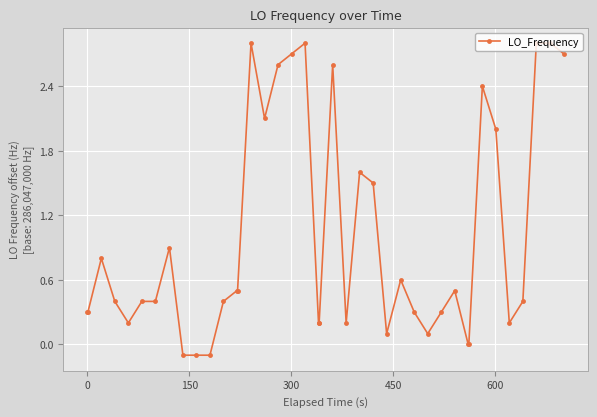

Reading right to left, transcribe all the data shown in this chart.

2.7	2.8	2.8	0.4	0.2	2.0	2.4	0.0	0.0	0.5	0.3	0.1	0.3	0.6	0.1	1.5	1.6	0.2	2.6	0.2	0.2	2.8	2.7	2.6	2.1	2.8	0.5	0.5	0.4	-0.1	-0.1	-0.1	0.9	0.4	0.4	0.2	0.4	0.8	0.3	0.3